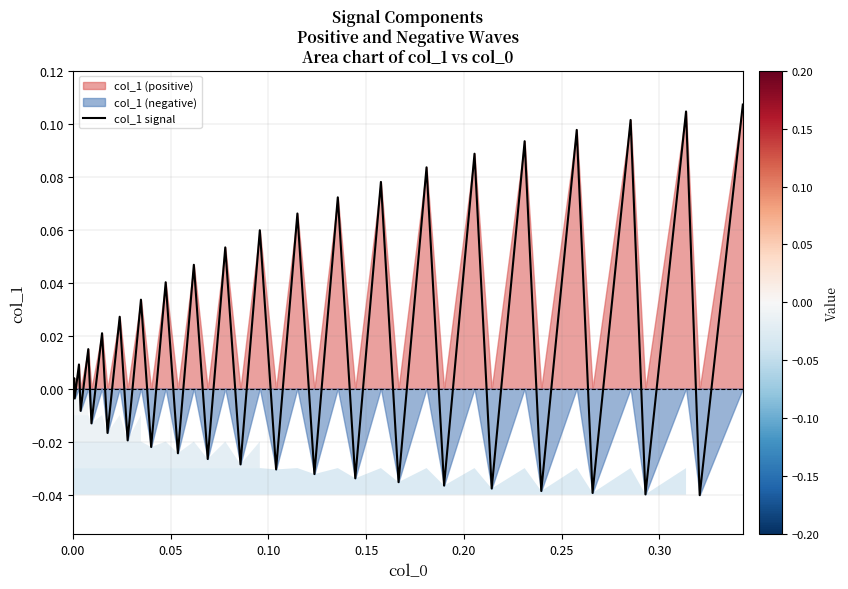

What is the difference between the maximum and minimum values?

0.1